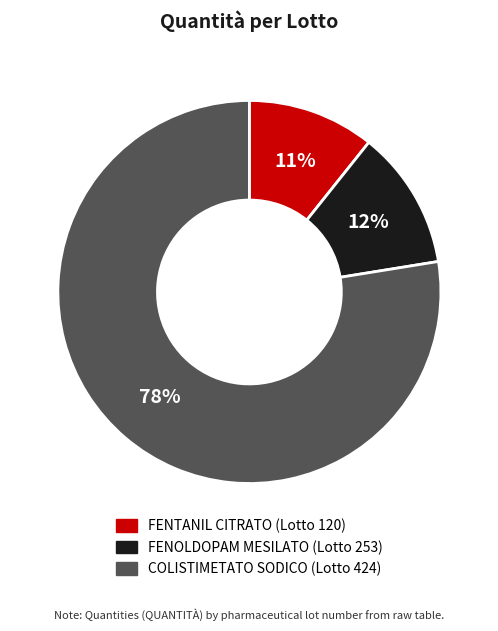

How many slices are in this pie chart?

3